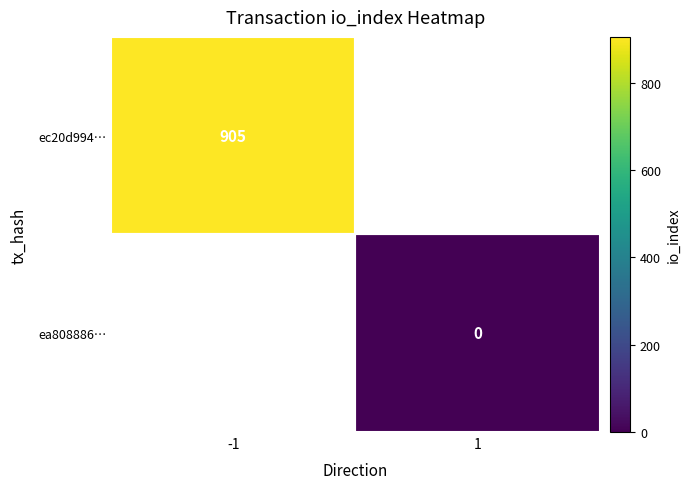

True or false: ec20d994… has a value of 905 at -1.

True